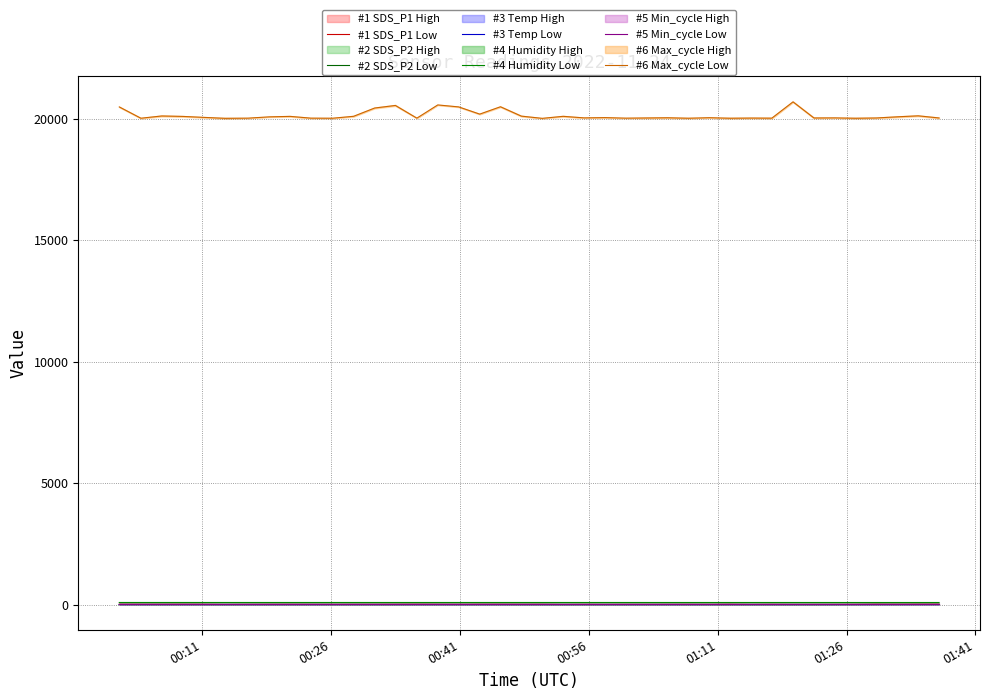

At how many categories does at least one series exceed 7938?

40